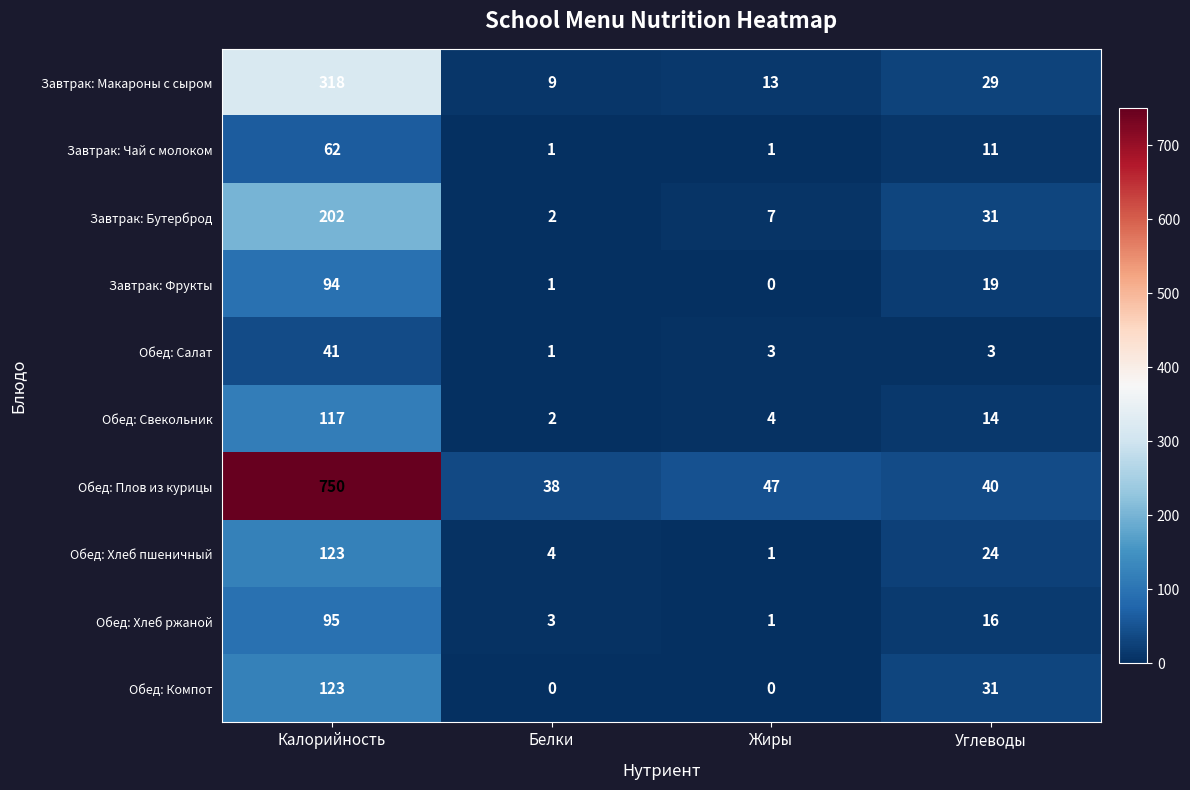

What is the maximum value shown in the chart?

750